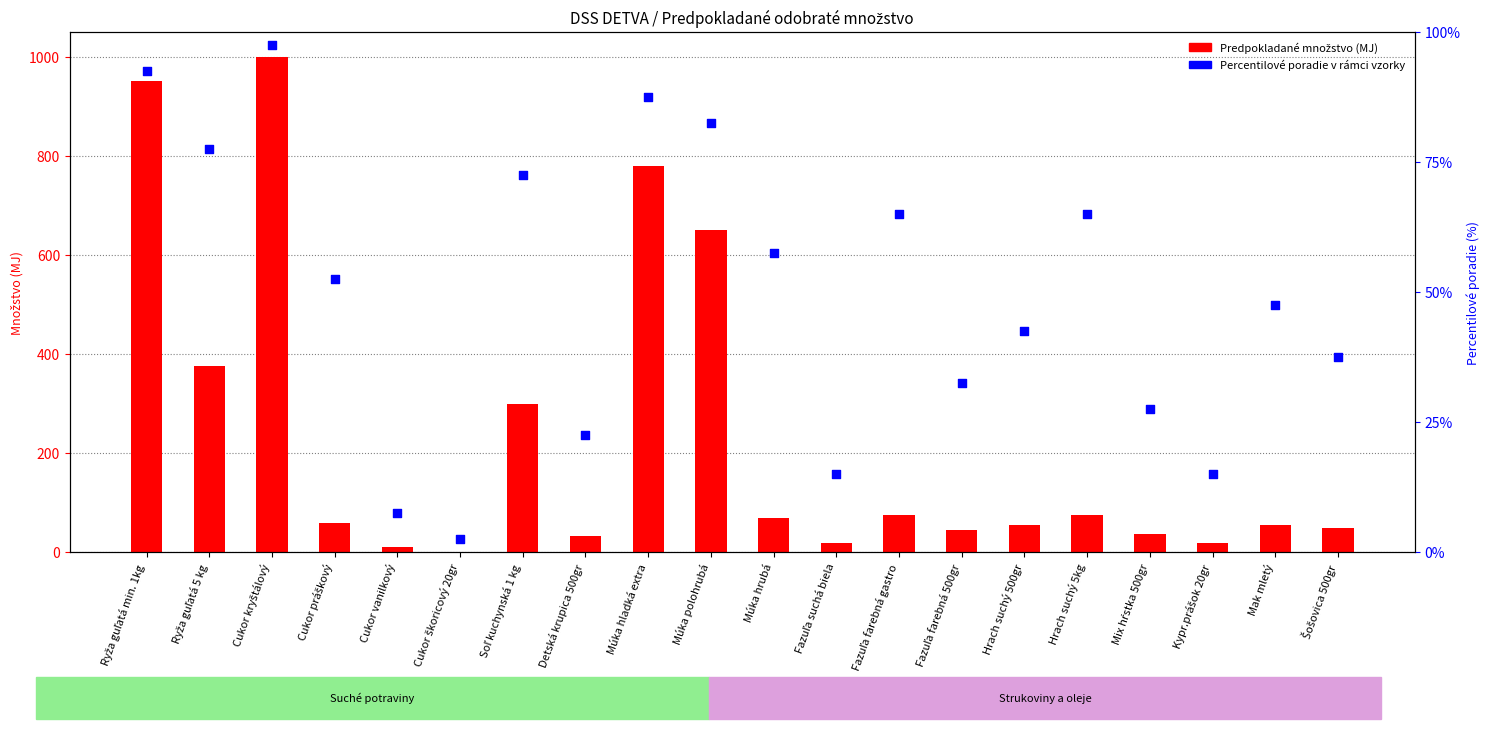

What are all the series names shown in the legend?

Predpokladané množstvo (MJ), Percentilové poradie v rámci vzorky